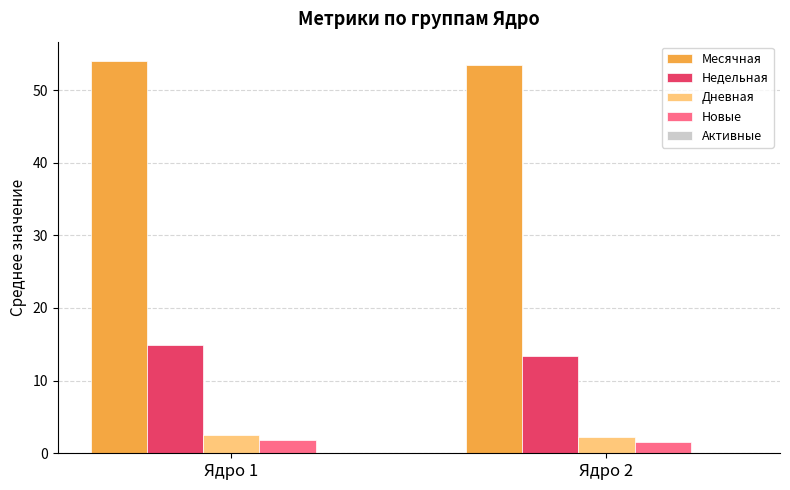

What is the minimum value for Дневная?

2.2